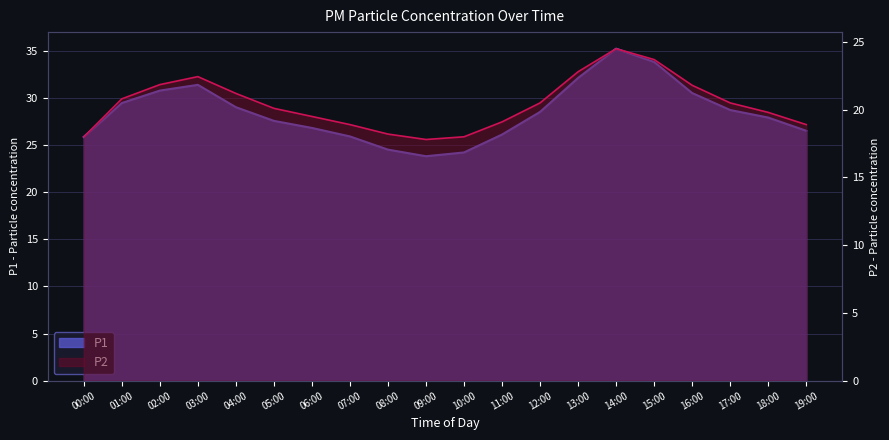

At which category does the chart reach its peak across all series?

14:00